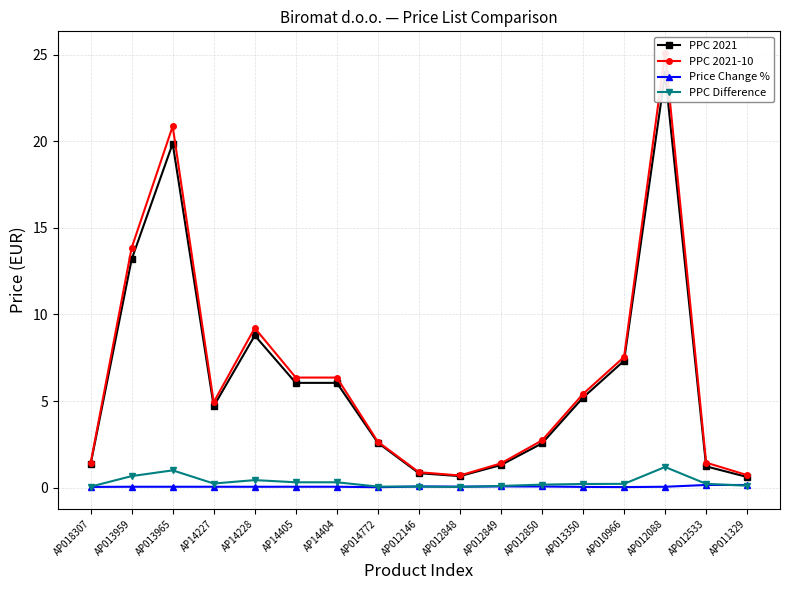

At AP012849, list the series in order from largest to smallest.

PPC 2021-10, PPC 2021, PPC Difference, Price Change %